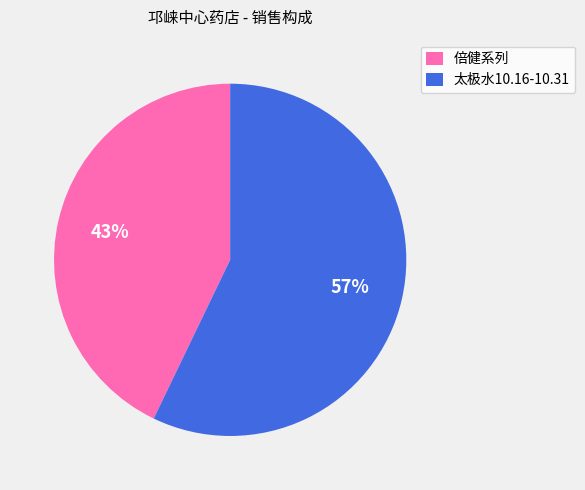

To the nearest percent, what is the combined percentage of 太极水10.16-10.31 and 倍健系列?

100%